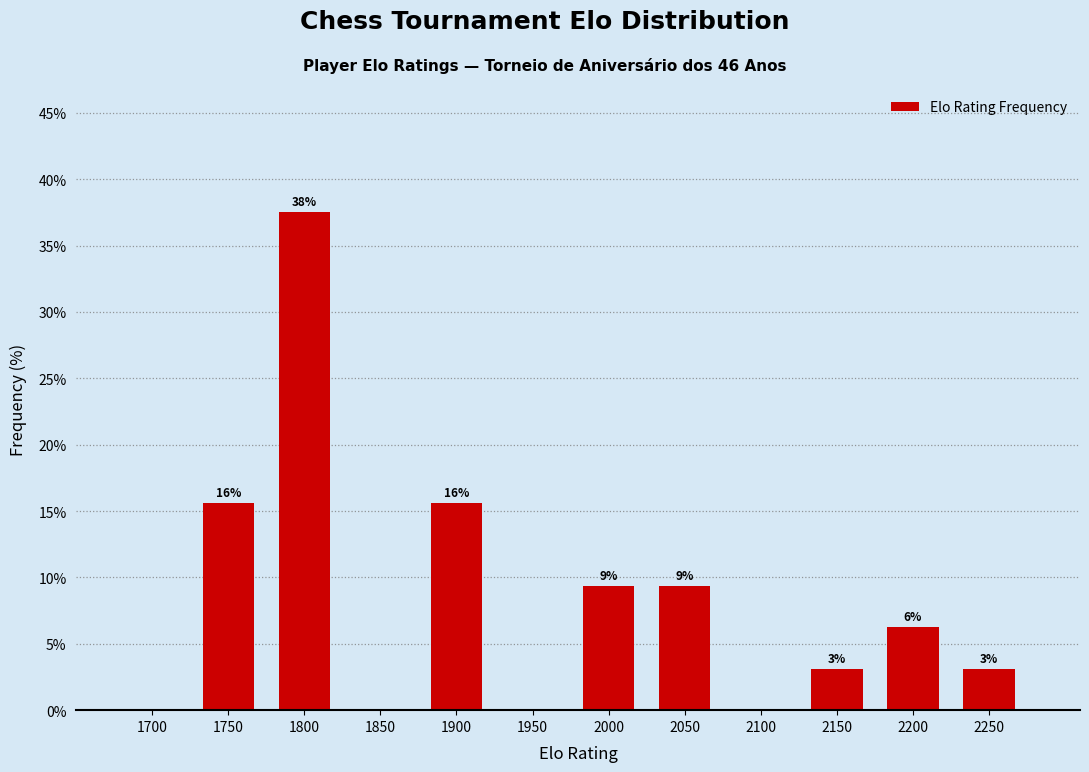

Are the bars horizontal?

No